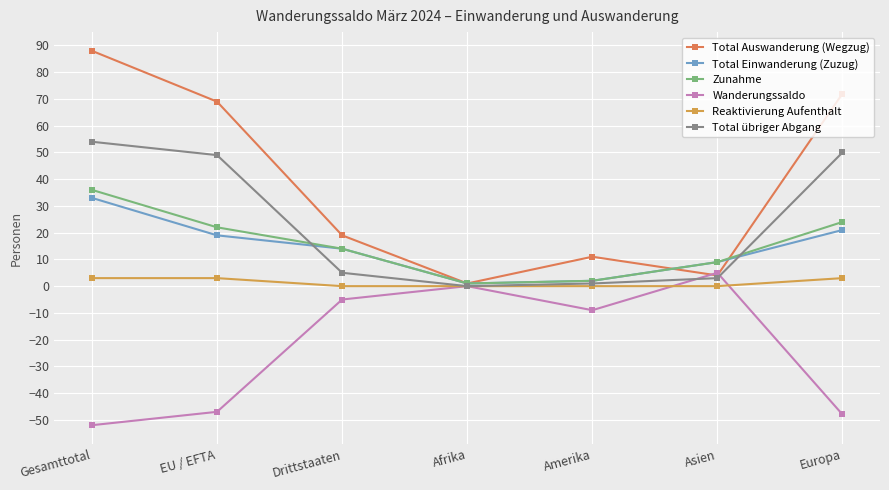

What is the value of the Zunahme point at the 4th from the left?

1